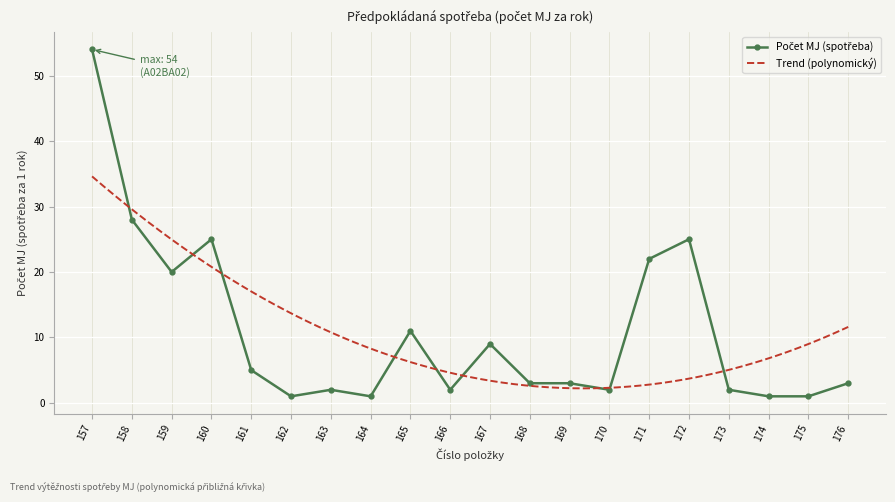

Which has a higher value, 160 or 158?

158